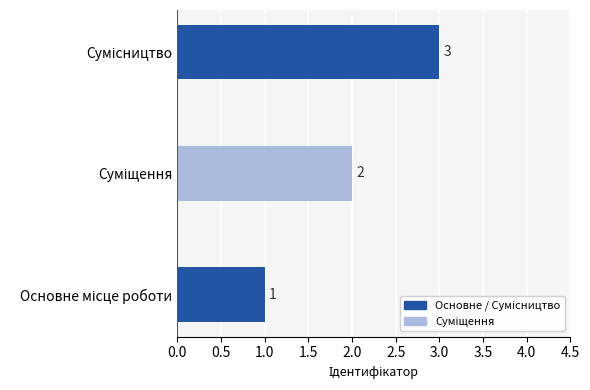

What is the maximum value shown in the chart?

3